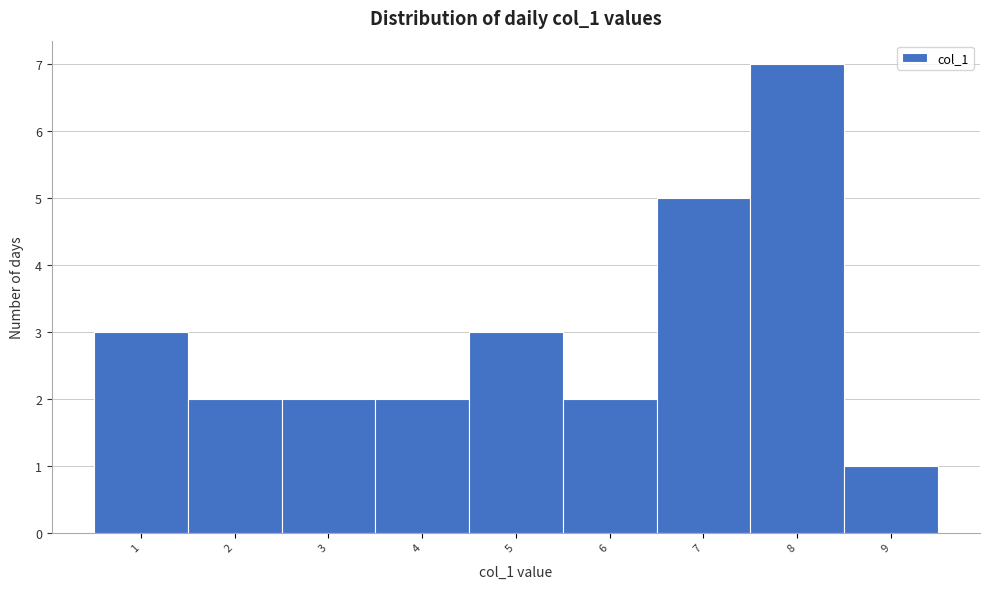

Reading left to right, transcribe this chart: for each bar, give the range it covers on the x-axis and its height. The values are not printed on the chart, so give them approximately, as read against the axis.

0.5 to 1.5: 3
1.5 to 2.5: 2
2.5 to 3.5: 2
3.5 to 4.5: 2
4.5 to 5.5: 3
5.5 to 6.5: 2
6.5 to 7.5: 5
7.5 to 8.5: 7
8.5 to 9.5: 1